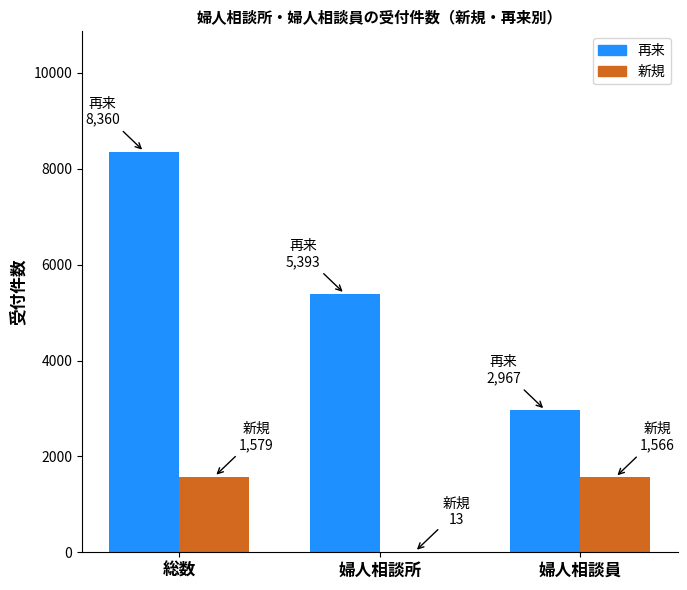

What are all the series names shown in the legend?

再来, 新規